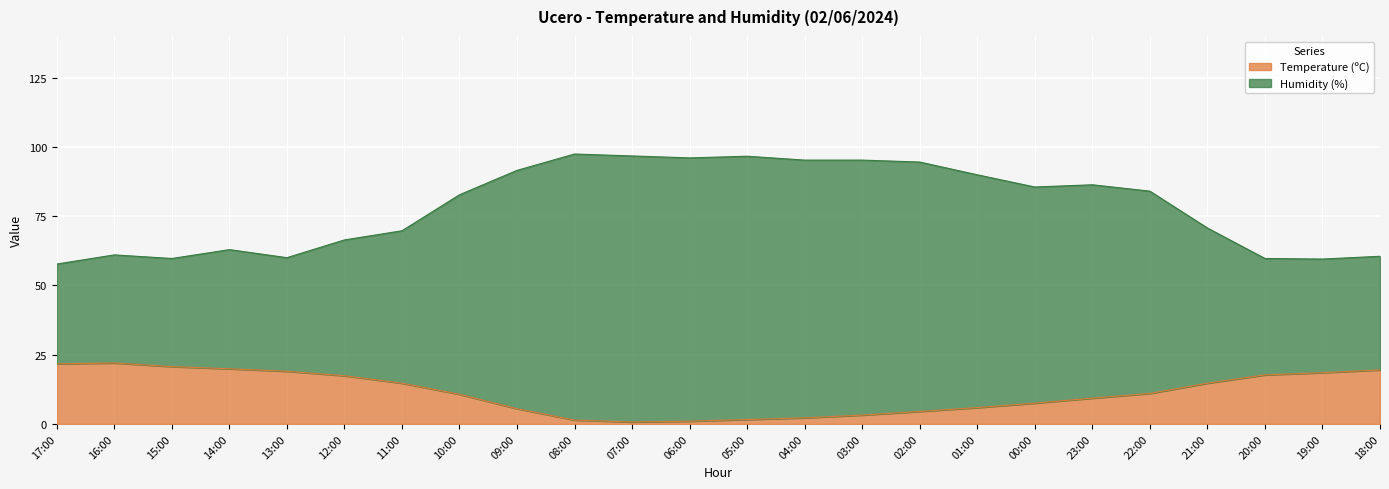

How many data points in Temperature (ºC) are above 11?

11